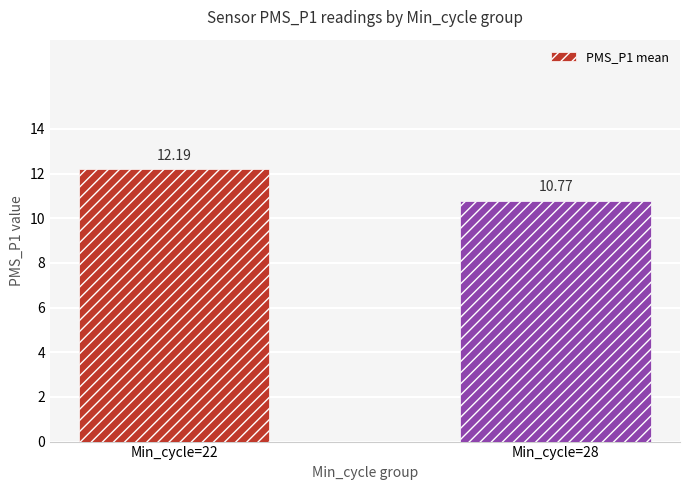

What is the approximate value at Min_cycle=22?

12.2